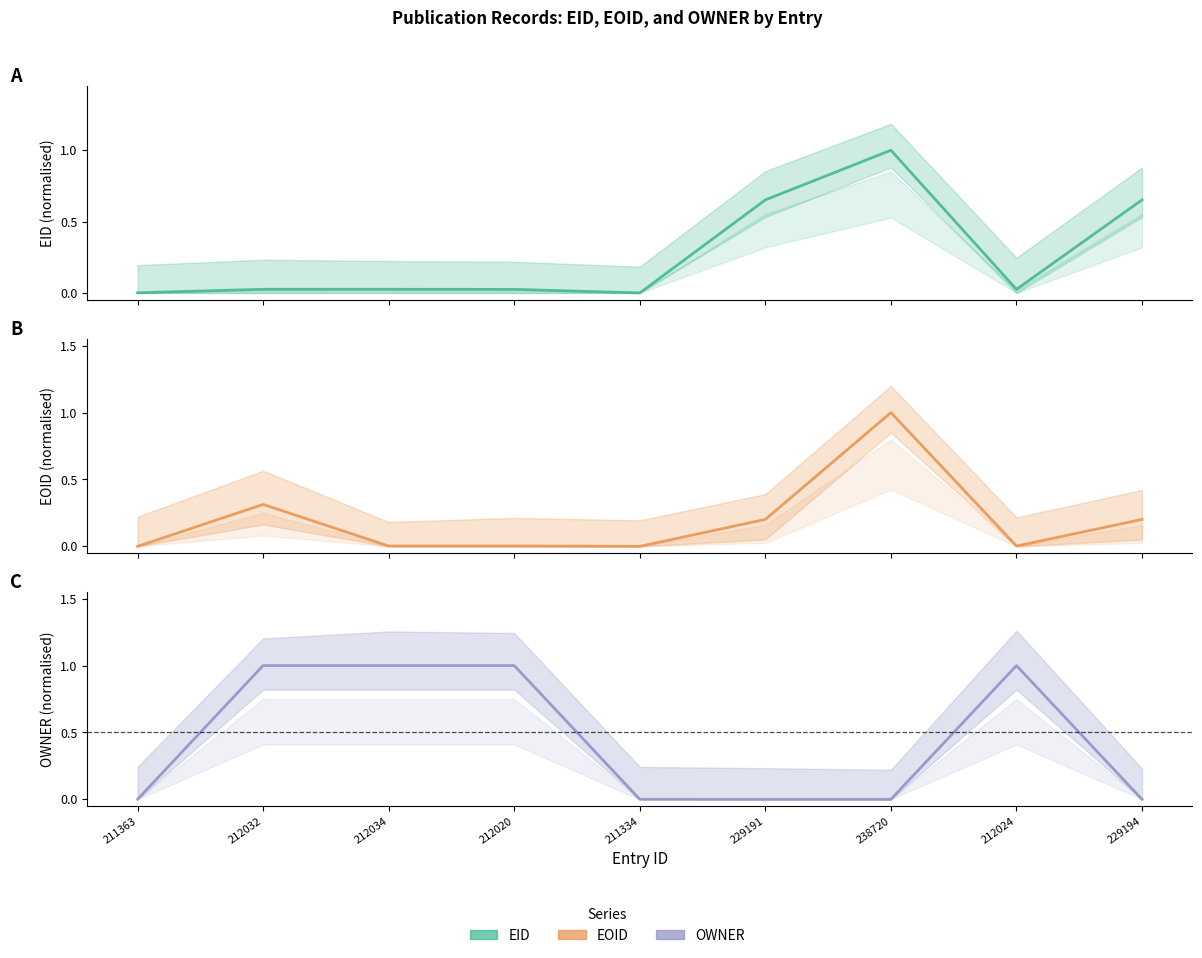

Which category has the highest value in the OWNER series?

212032